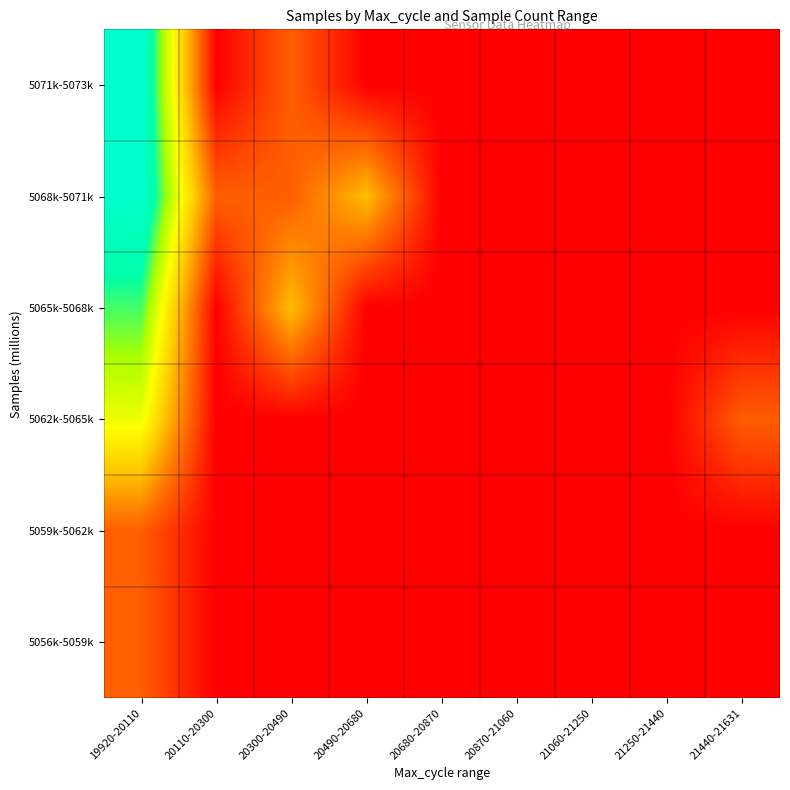

Reading left to right, what are all the values shown in this chart?

5056k-5059k: 19920-20110=5.1	20110-20300=0.0	20300-20490=0.0	20490-20680=0.0	20680-20870=0.0	20870-21060=0.0	21060-21250=0.0	21250-21440=0.0	21440-21631=0.0
5059k-5062k: 19920-20110=5.1	20110-20300=0.0	20300-20490=0.0	20490-20680=0.0	20680-20870=0.0	20870-21060=0.0	21060-21250=0.0	21250-21440=0.0	21440-21631=0.0
5062k-5065k: 19920-20110=15.2	20110-20300=0.0	20300-20490=0.0	20490-20680=0.0	20680-20870=0.0	20870-21060=0.0	21060-21250=0.0	21250-21440=0.0	21440-21631=5.1
5065k-5068k: 19920-20110=20.3	20110-20300=0.0	20300-20490=10.1	20490-20680=0.0	20680-20870=0.0	20870-21060=0.0	21060-21250=0.0	21250-21440=0.0	21440-21631=0.0
5068k-5071k: 19920-20110=25.3	20110-20300=5.1	20300-20490=5.1	20490-20680=10.1	20680-20870=0.0	20870-21060=0.0	21060-21250=0.0	21250-21440=0.0	21440-21631=0.0
5071k-5073k: 19920-20110=25.4	20110-20300=0.0	20300-20490=5.1	20490-20680=0.0	20680-20870=0.0	20870-21060=0.0	21060-21250=0.0	21250-21440=0.0	21440-21631=0.0